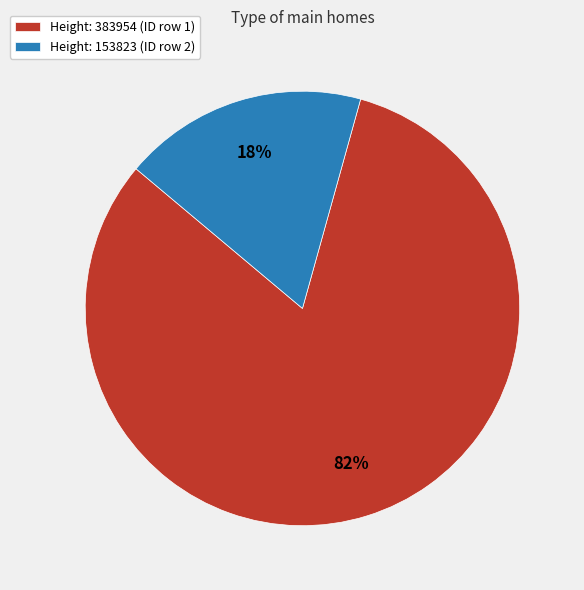

Which slice is the smallest?

Height: 153823 (ID row 2)